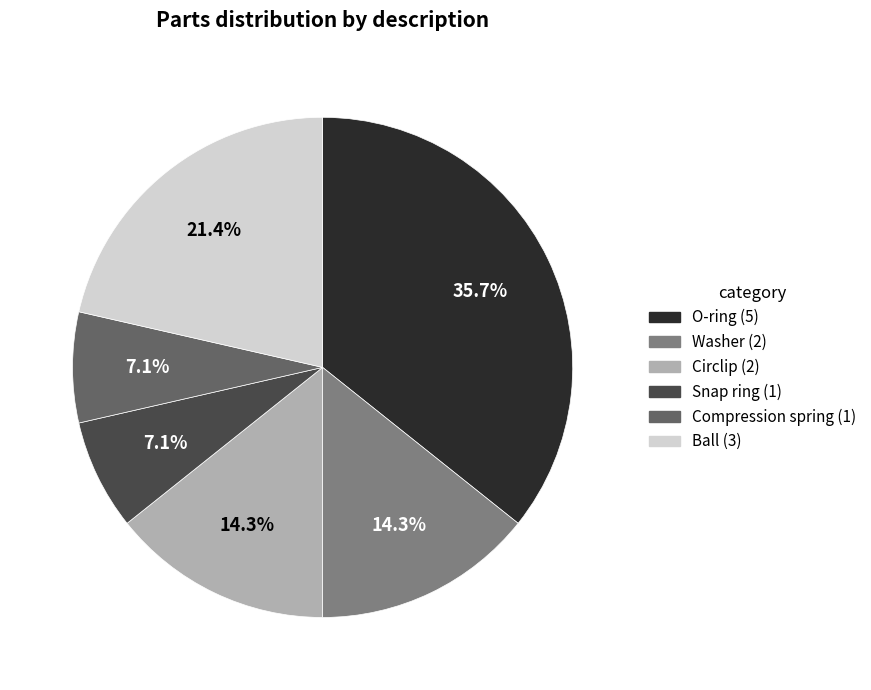

What percentage is the Circlip slice, to the nearest percent?

14%